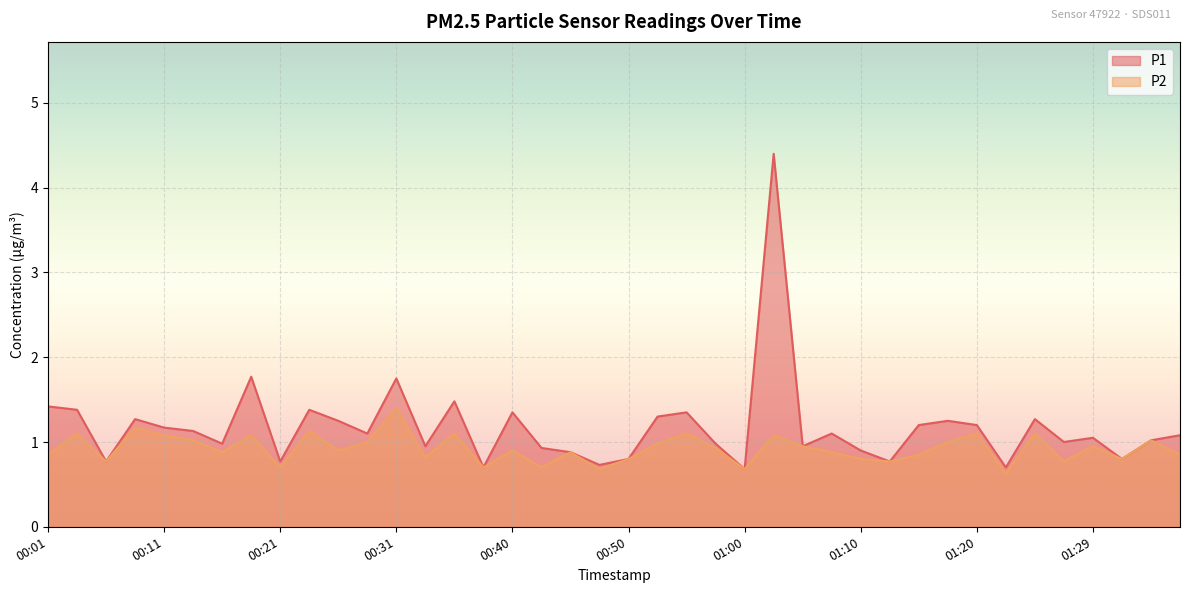

The P1 series shows 0.5 at 00:16. True or false?

False